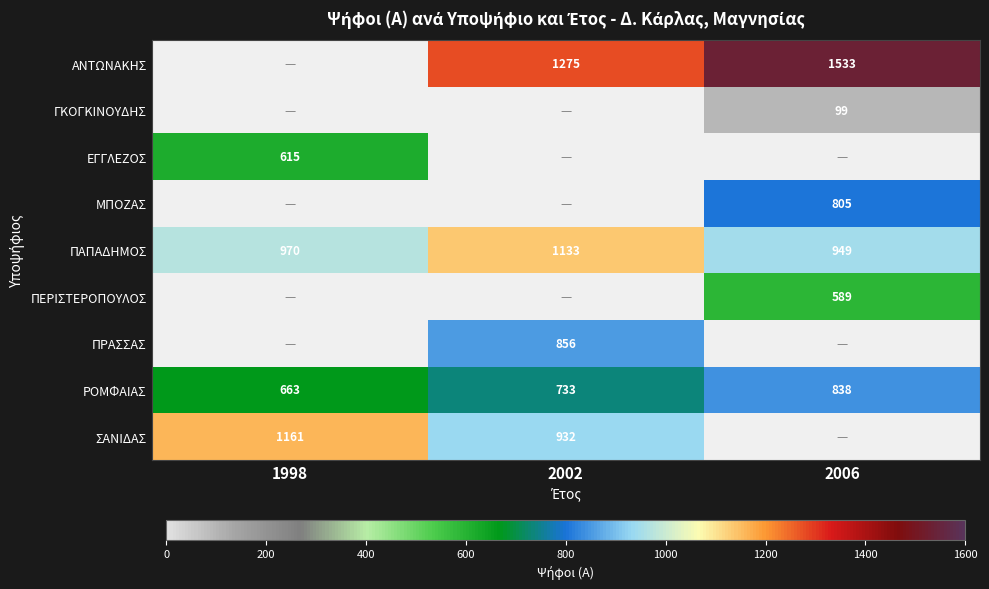

What is the sum of all ΡΟΜΦΑΙΑΣ values?

2234